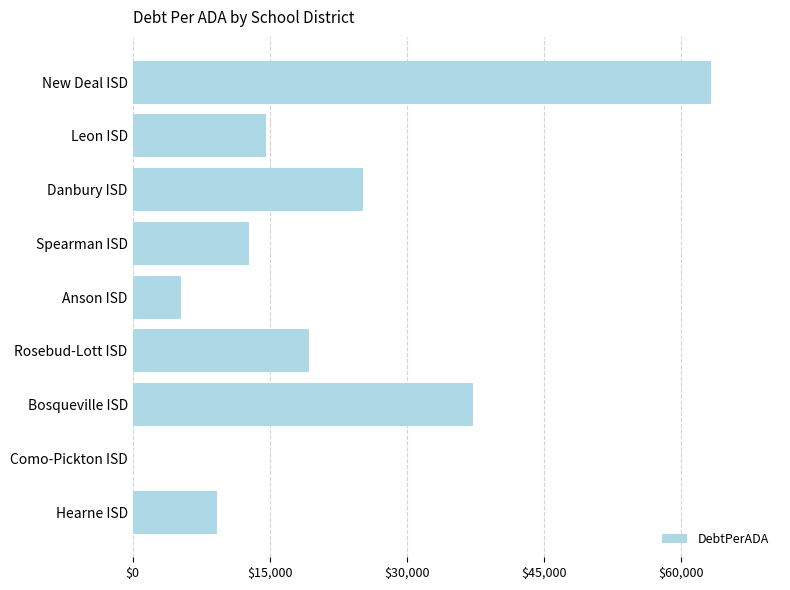

What is the sum of all values?

187017.0